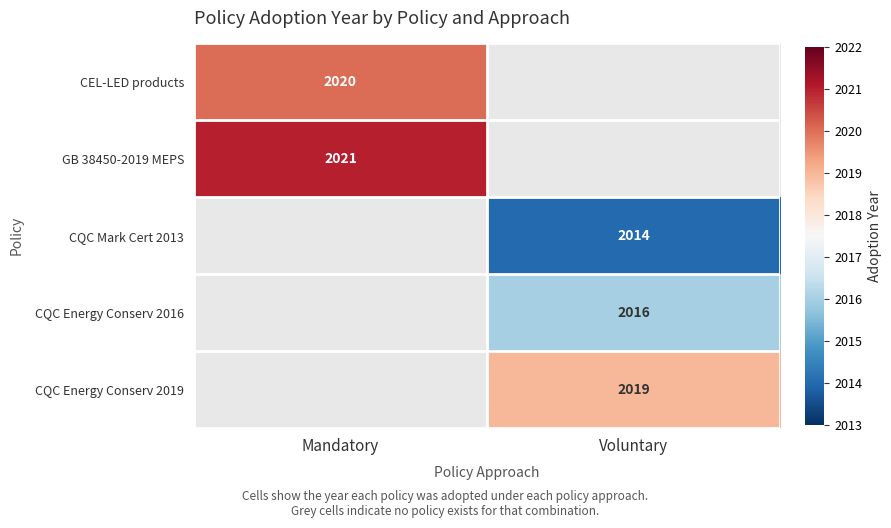

Is it true that CQC Energy Conserv 2019 equals 2019 at Voluntary?

True